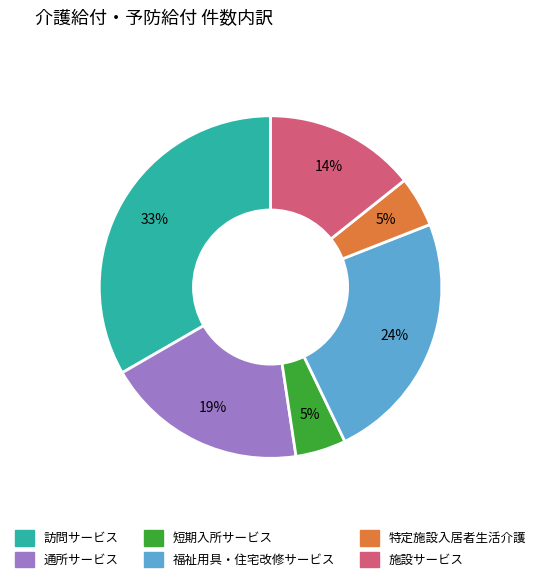

Which has a higher value, 福祉用具・住宅改修サービス or 短期入所サービス?

福祉用具・住宅改修サービス